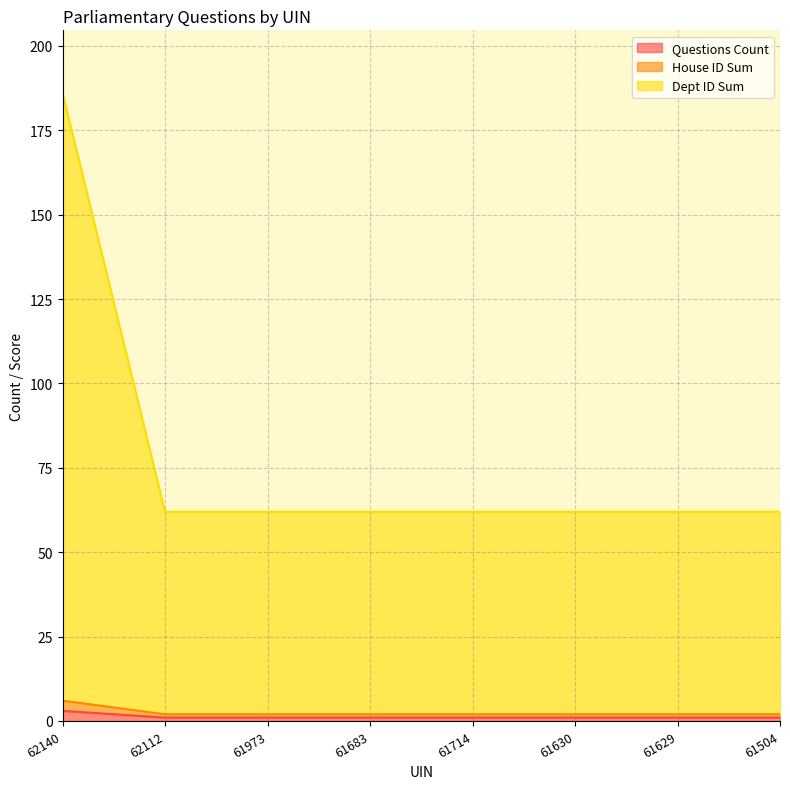

At how many categories does at least one series exceed 167?

1